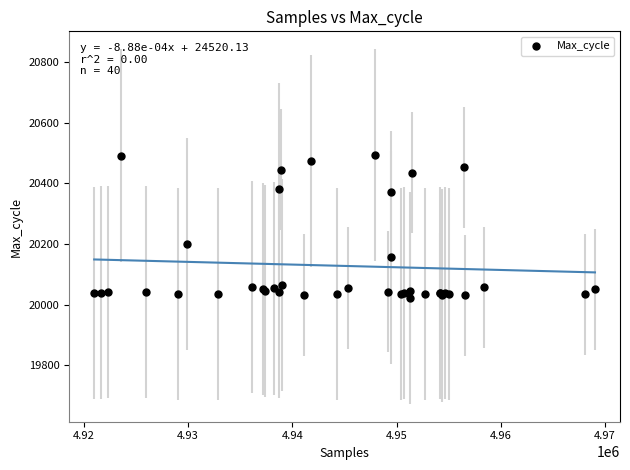

What Y value in the scatter plot is closest to 20258?

20200